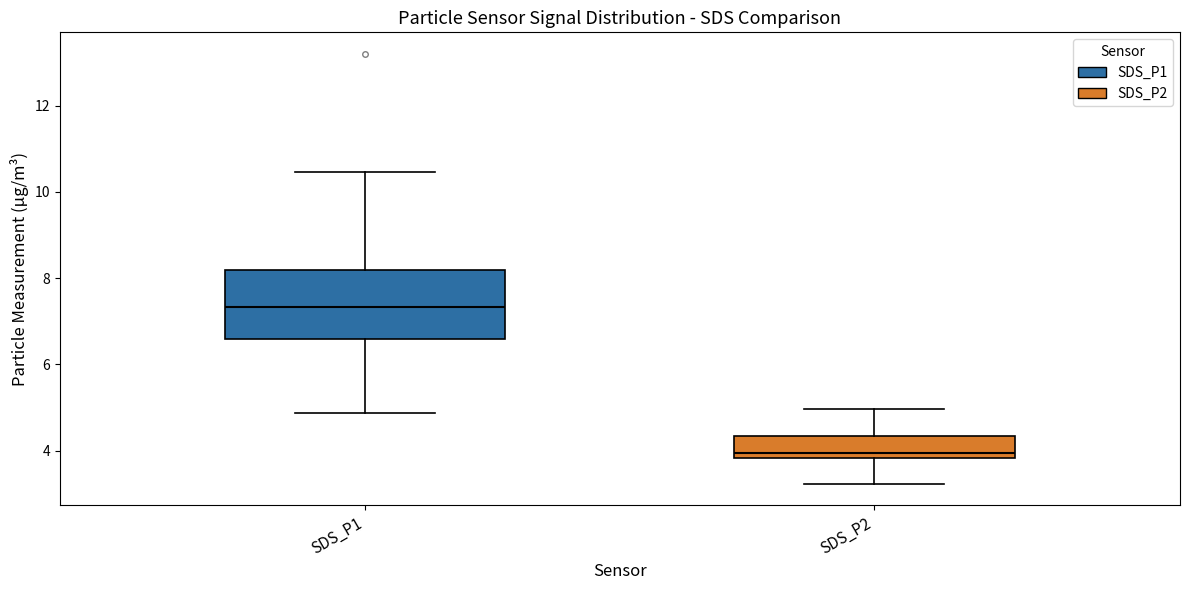

Comparing the boxes themselves (not the whiskers), which one is the tallest?

SDS_P1